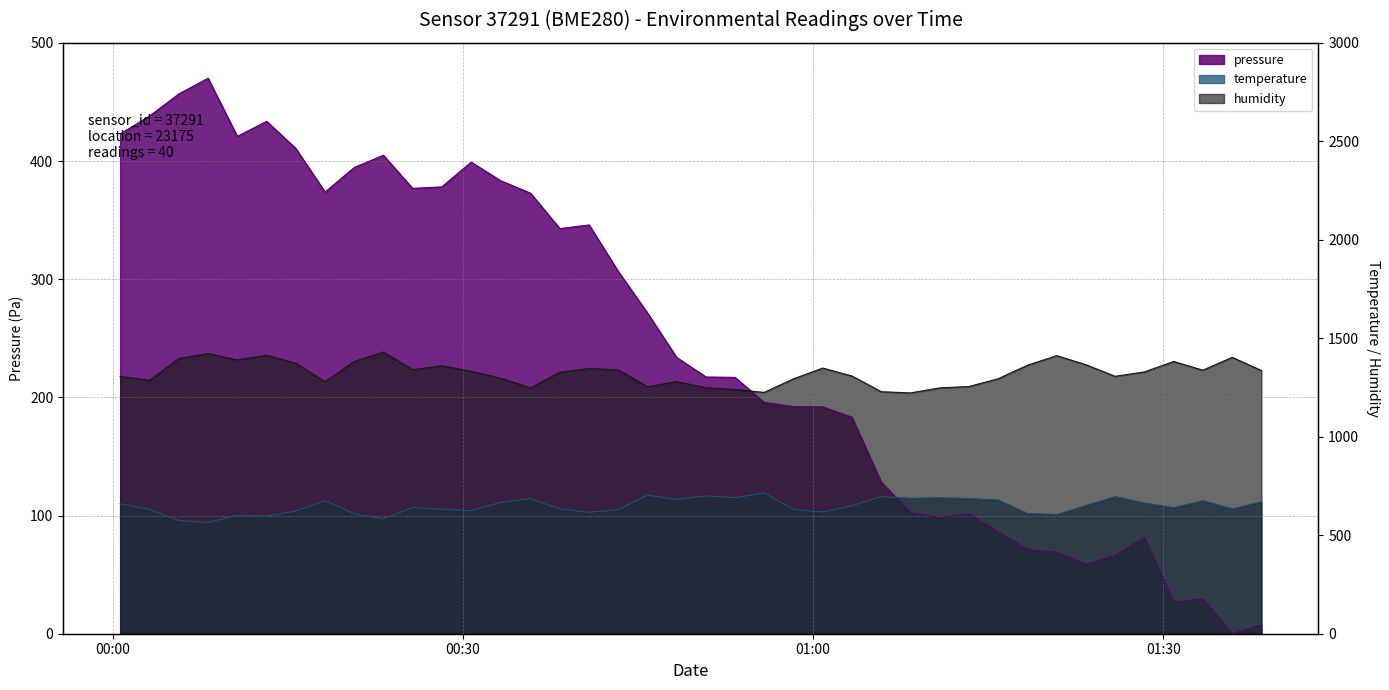

Read the temperature value at 2024-01-07T00:23:12.

97.2